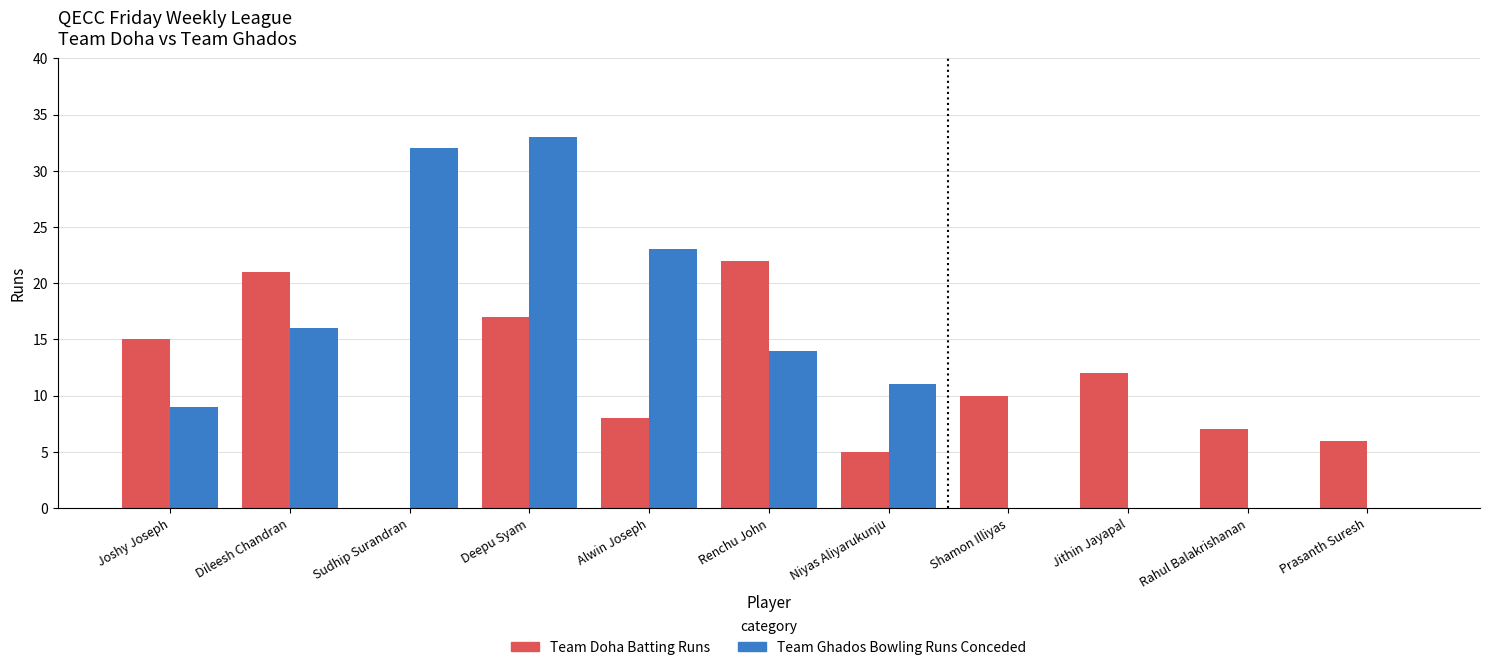

The Team Ghados Bowling Runs Conceded series shows 18 at Niyas Aliyarukunju. True or false?

False